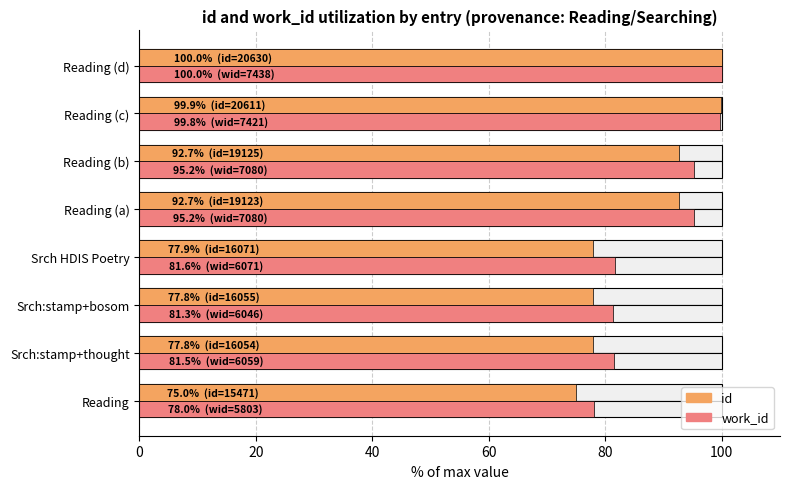

At how many categories does at least one series exceed 93?

4